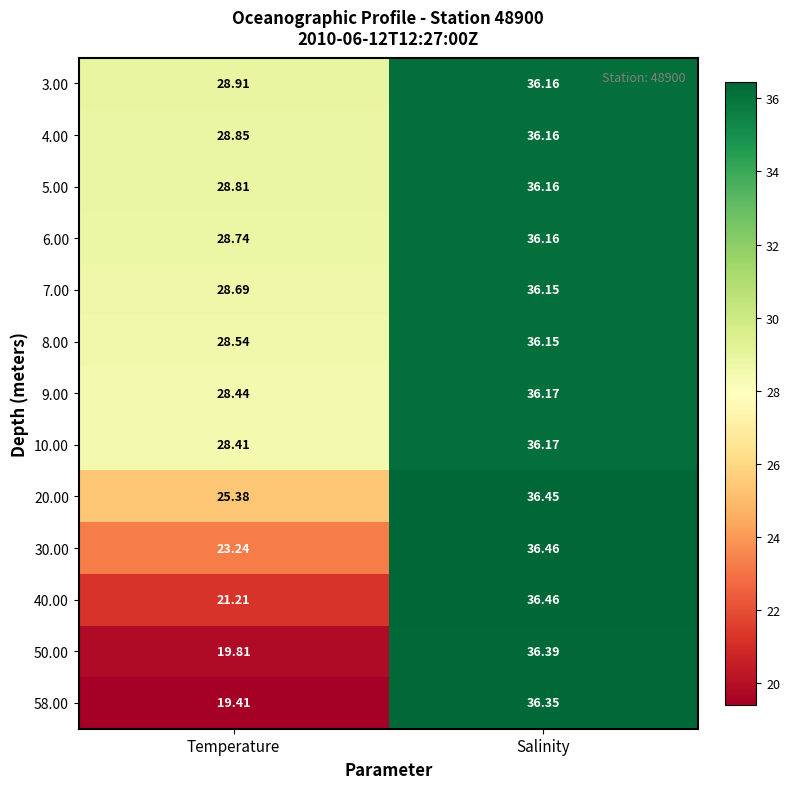

List the labels in order of 7.00 value, largest first.

Salinity, Temperature